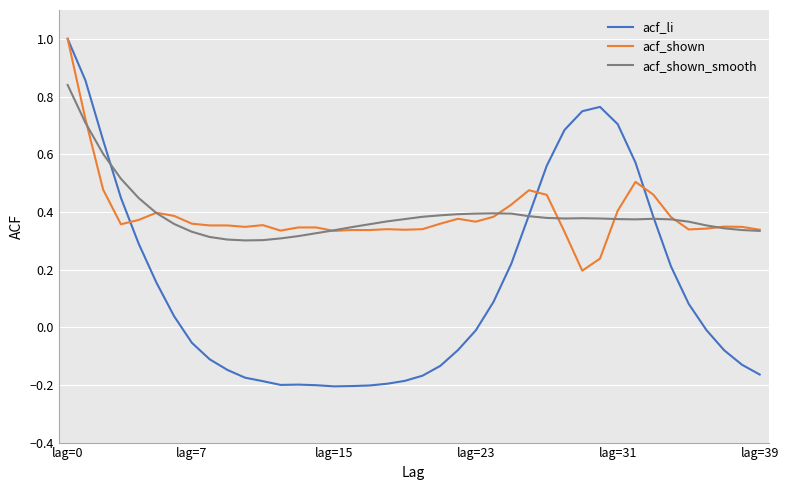

What is the maximum value for acf_li?

1.0